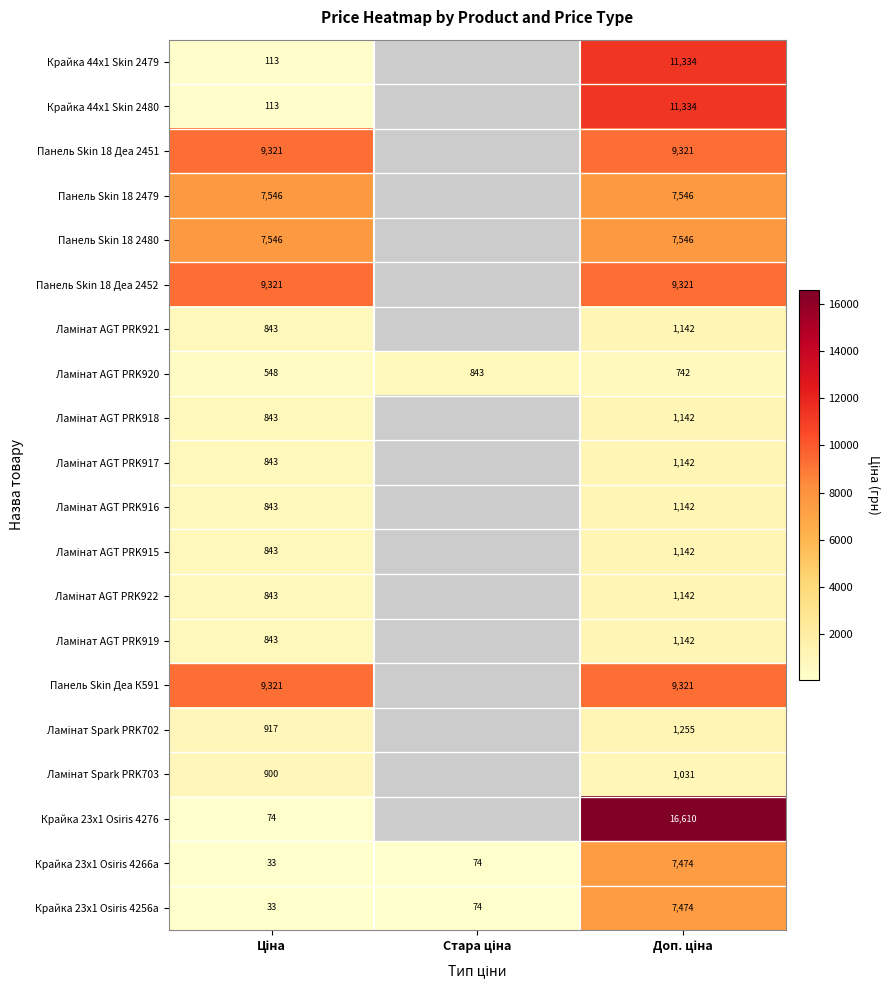

What is the sum of all Крайка 23x1 Osiris 4256a values?

7581.0